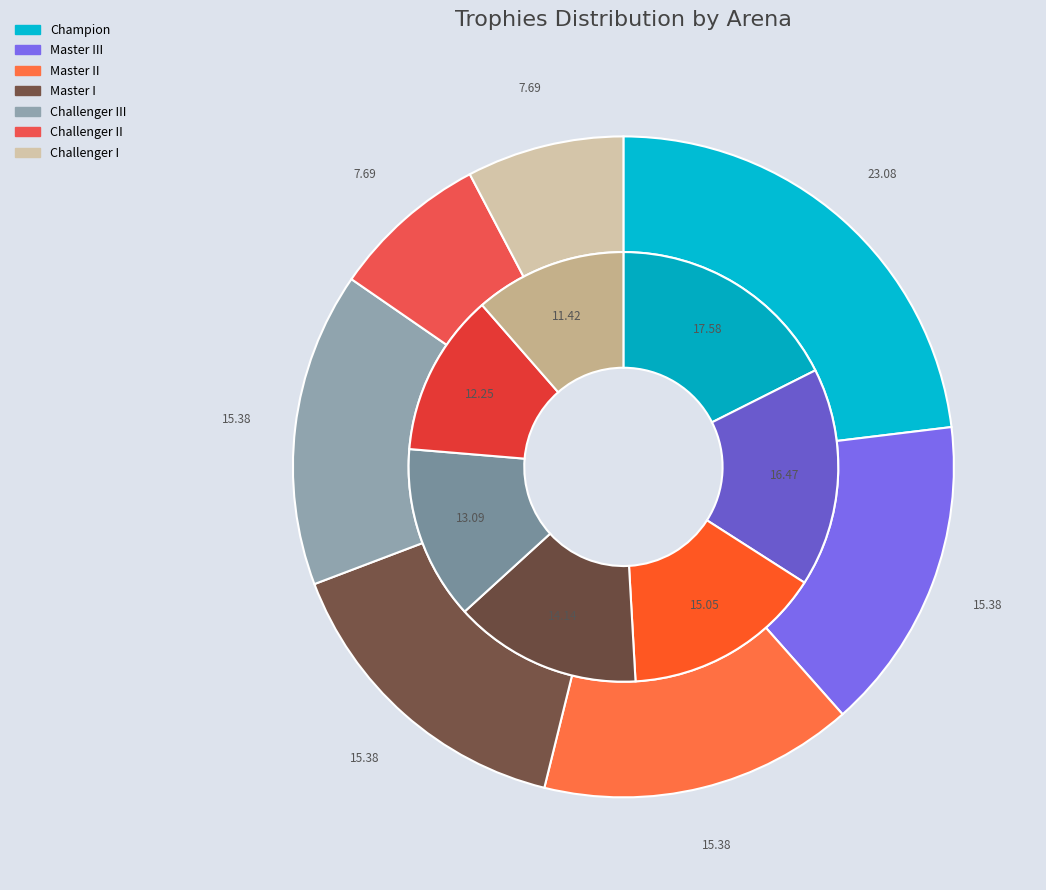

Rank the categories by value from highest to lowest.

Champion, Master III, Master II, Master I, Challenger III, Challenger II, Challenger I